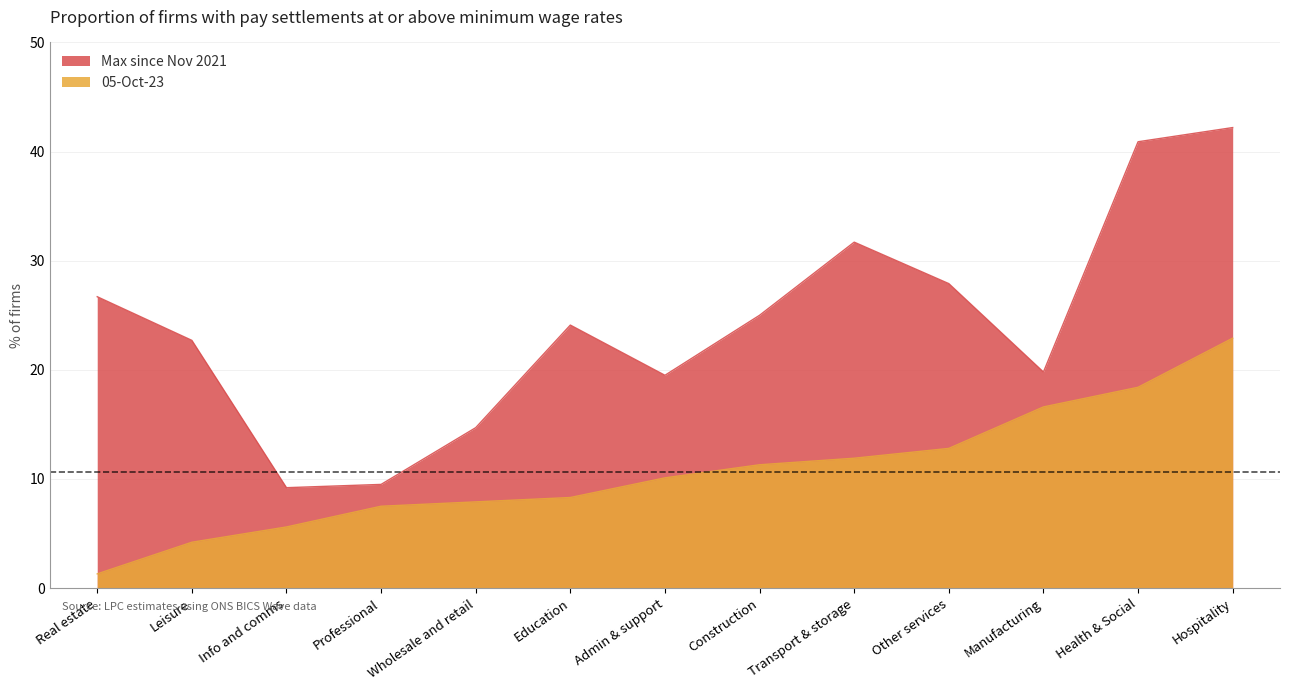

How many lines are shown in the chart?

2